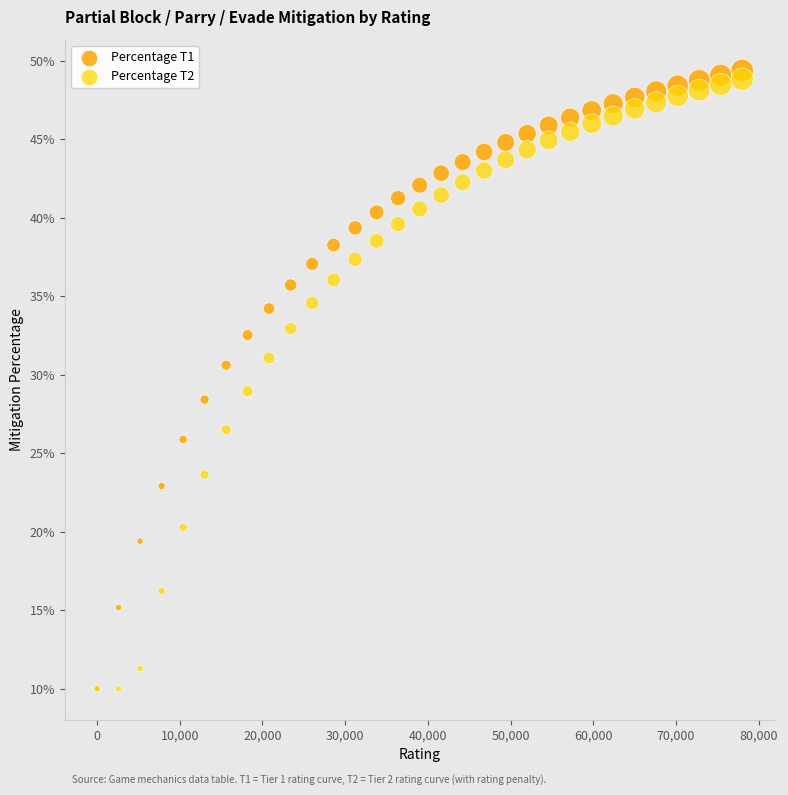

Which series contains the highest Y value?

Percentage T1